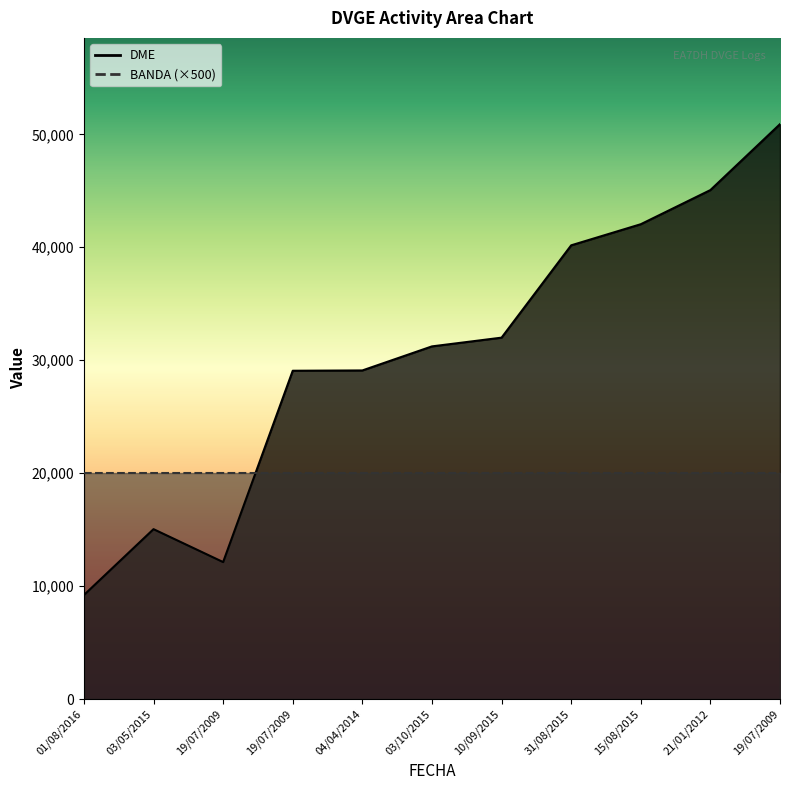

Between 19/07/2009 and 19/07/2009, which is larger?

19/07/2009